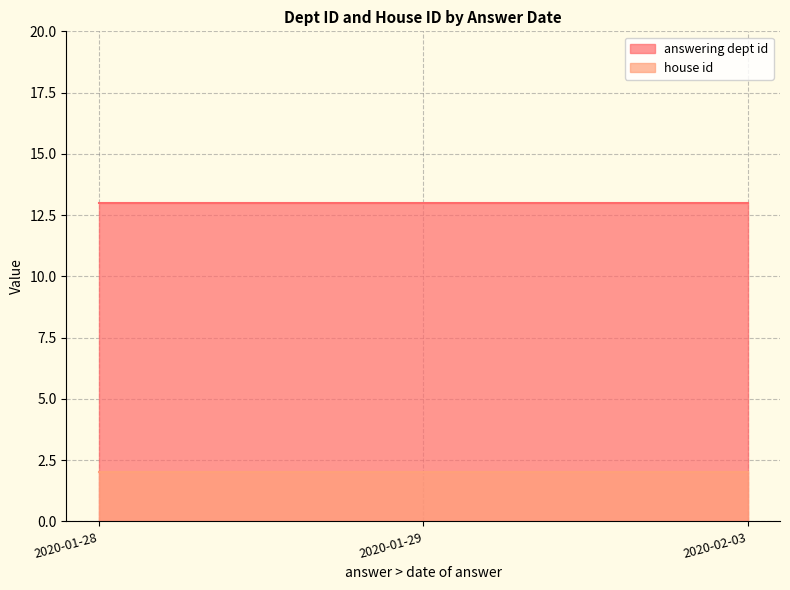

Reading left to right, what are all the values shown in this chart?

answering dept id: 2020-01-28=13	2020-01-29=13	2020-02-03=13
house id: 2020-01-28=2	2020-01-29=2	2020-02-03=2